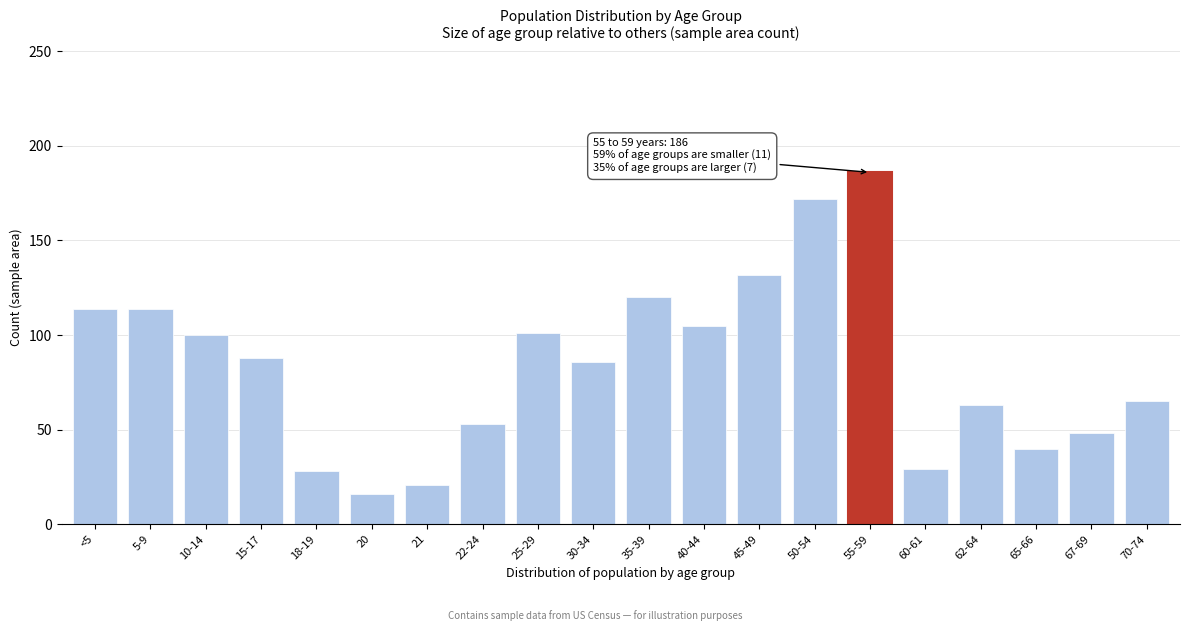

What is the greatest value displayed?

186